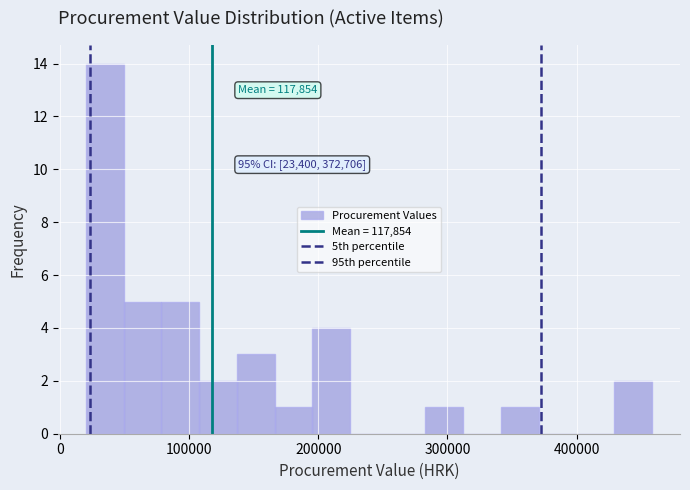

Read against the x-axis, roughly where is the centre of the tallest bar?

30000